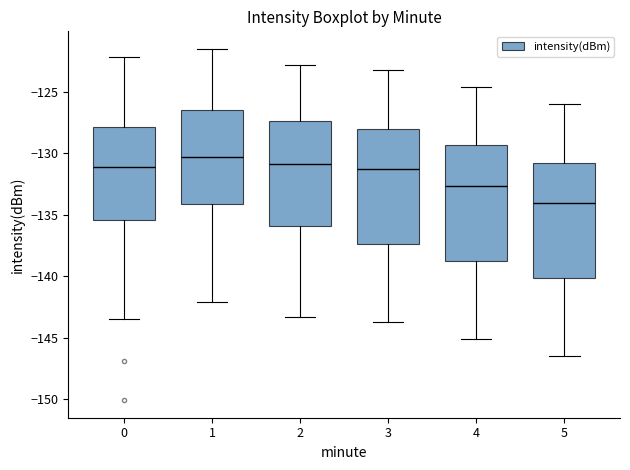

Which box has the highest median line?

1